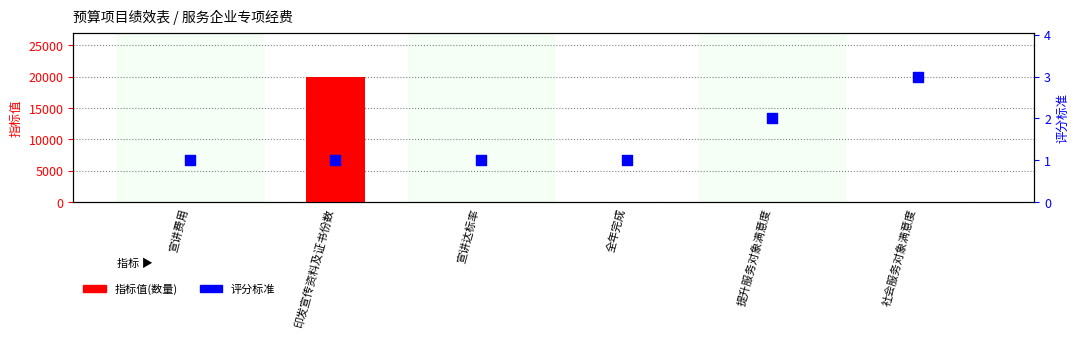

At which category is the sum across all series the highest?

印发宣传资料及证书份数